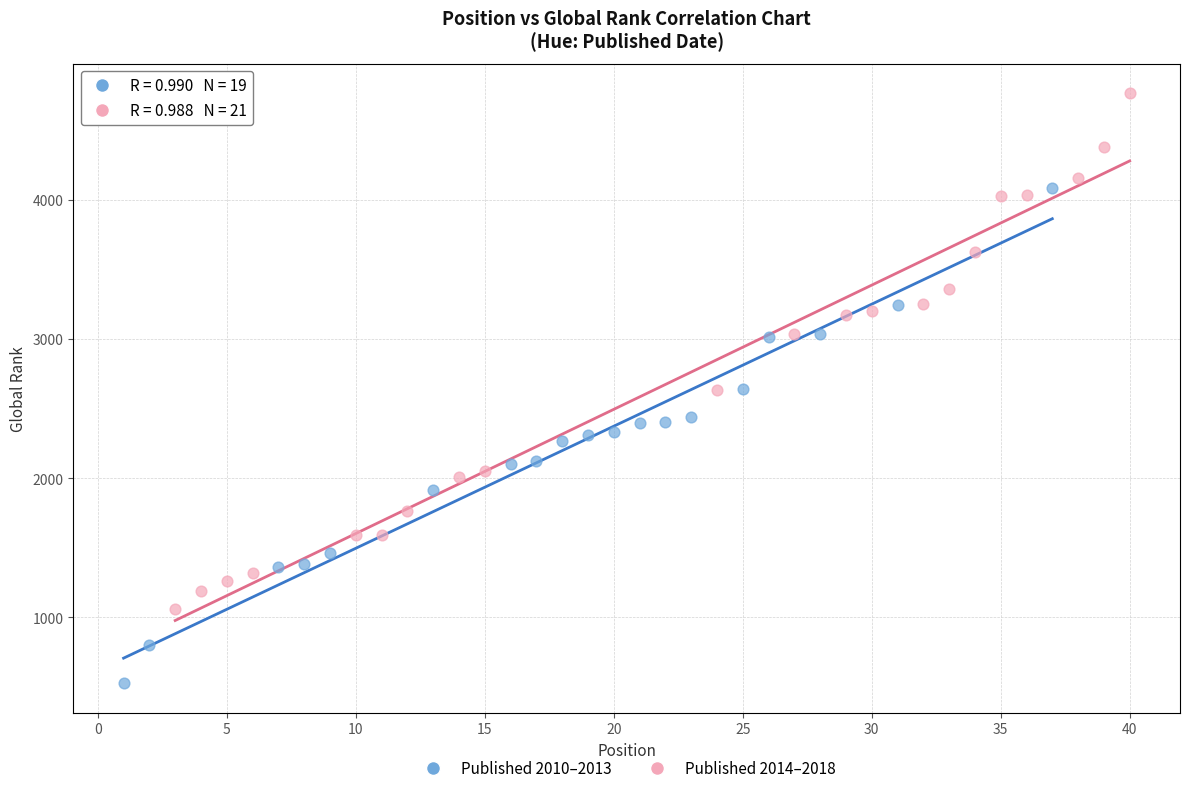

Which series contains the lowest Y value?

Published 2010–2013